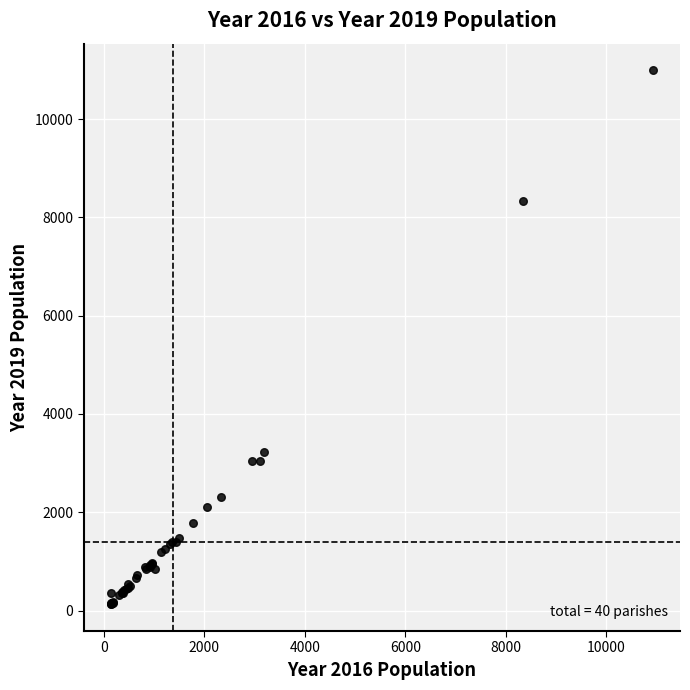

What Y value in the scatter plot is closest to 5559?

3233